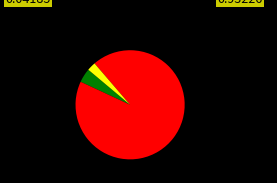

Is there any slice that represents more than half of the pie?

Yes